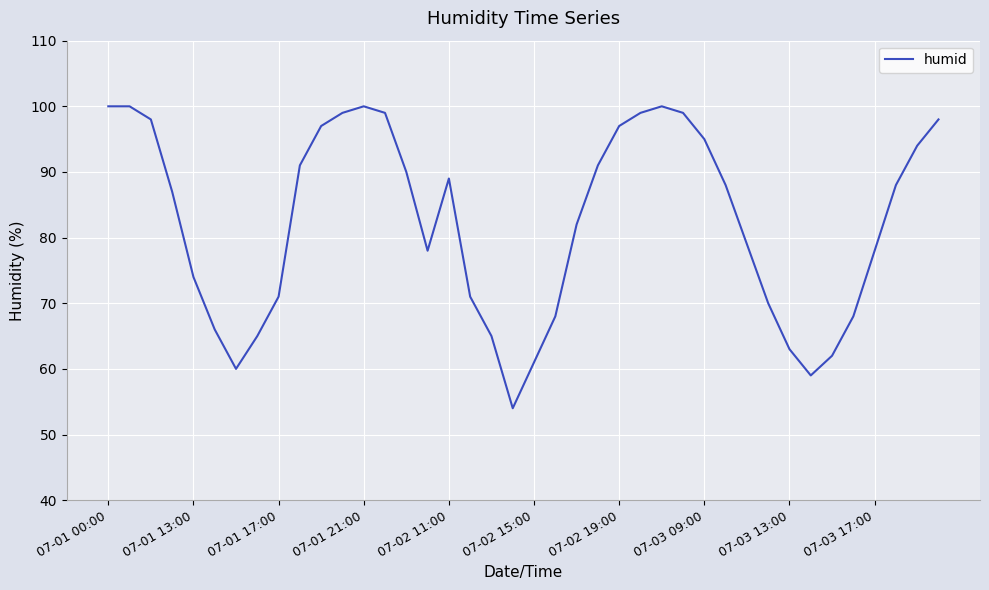

What is the smallest value displayed?

54